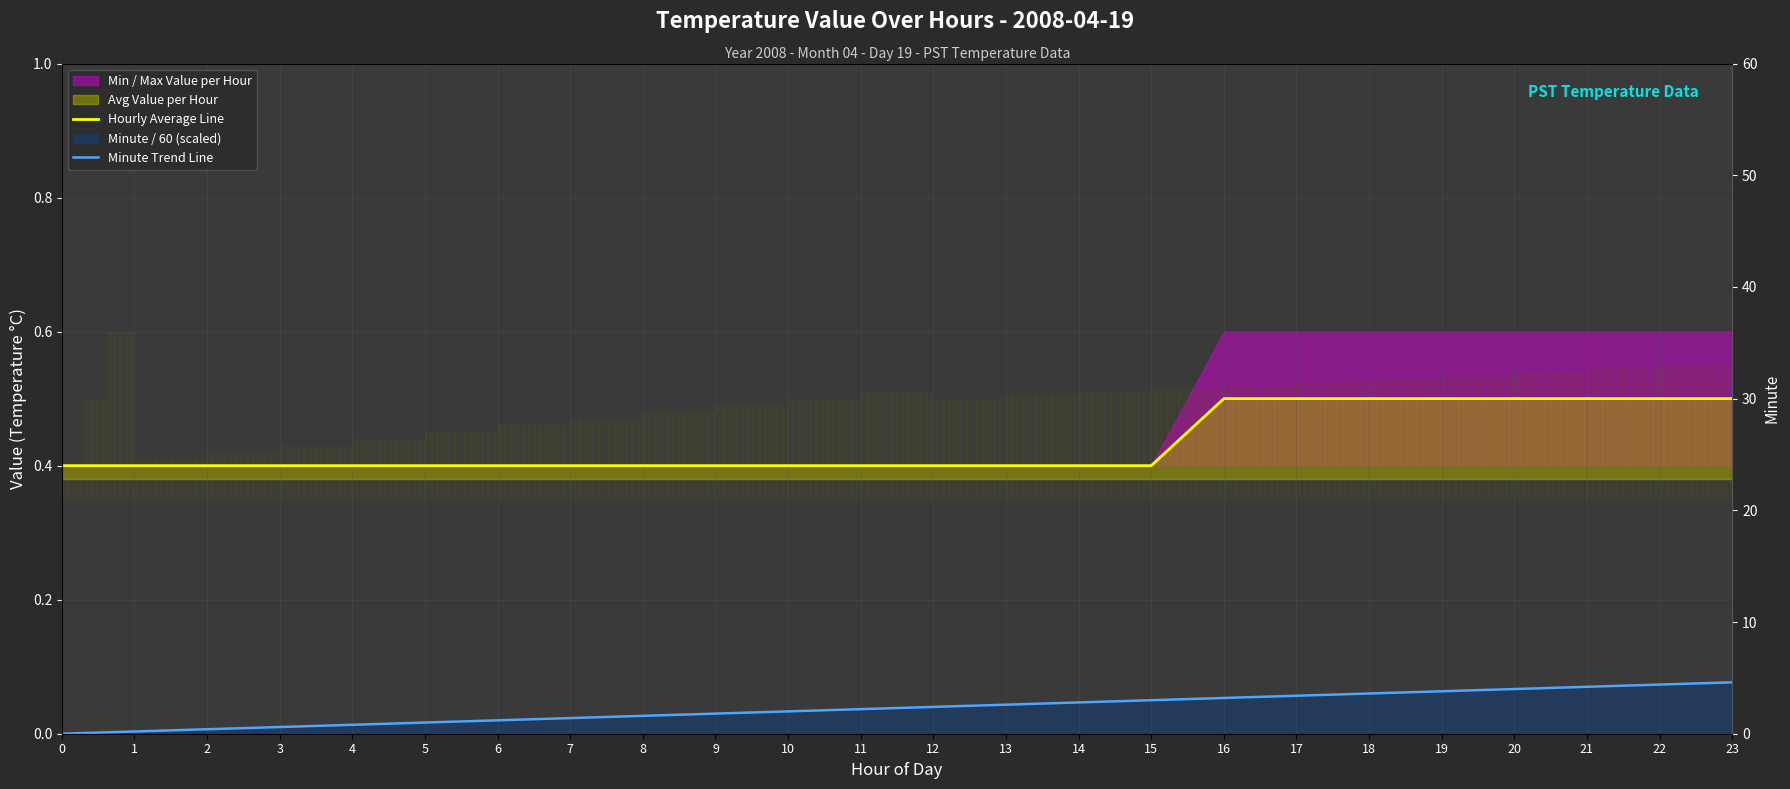

Which series has the largest total across all categories?

Hourly Average Line